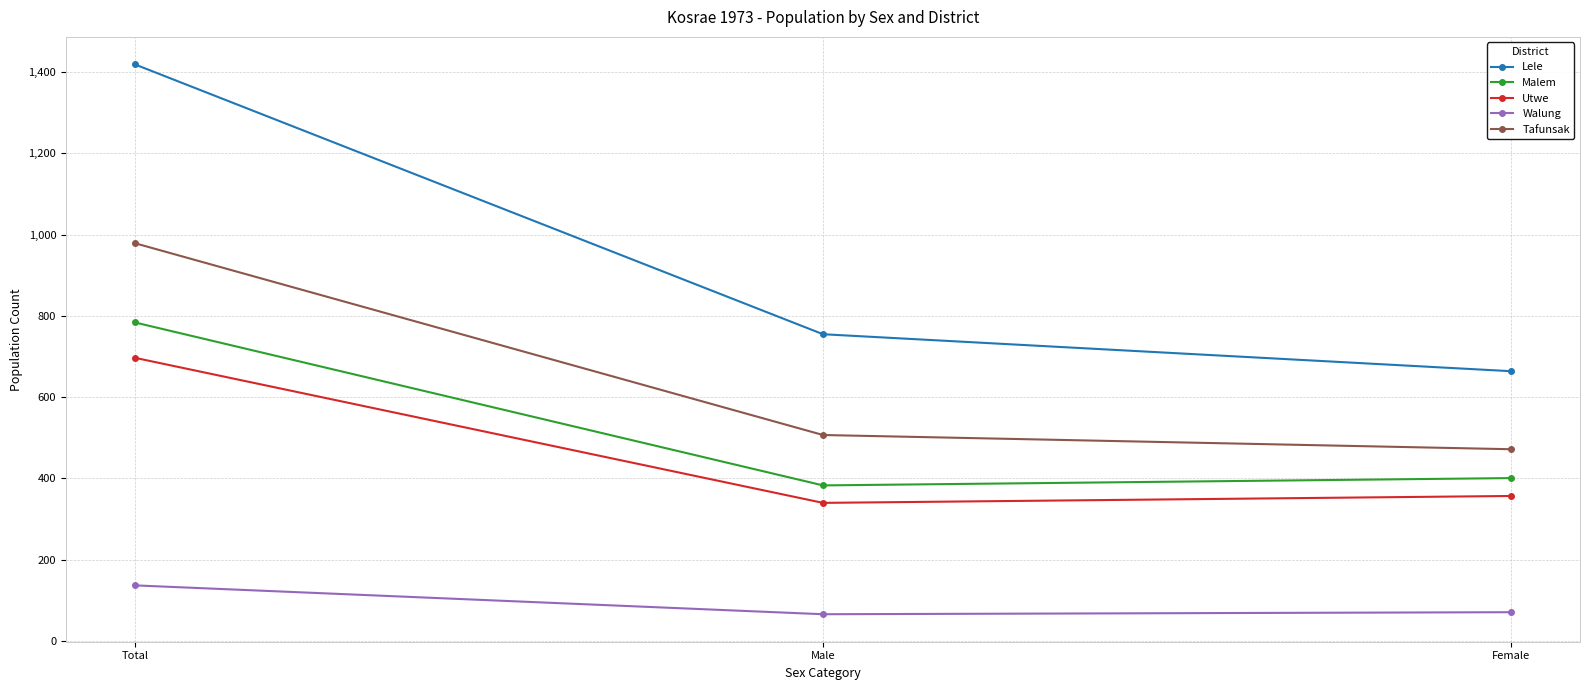

What is the difference between the Utwe values at Total and Female?

340